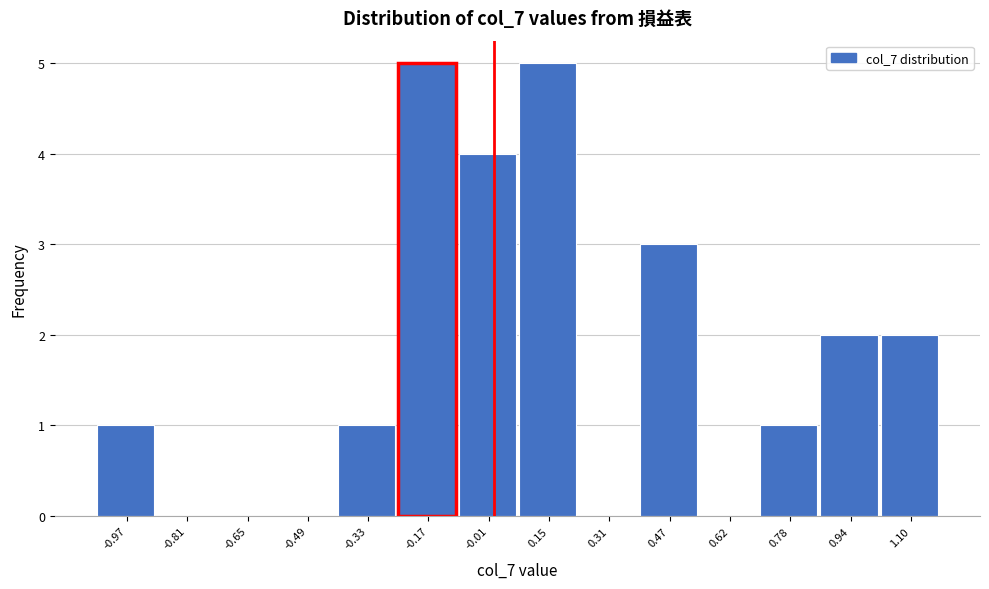

Reading left to right, list every bar in this chart as the range it spans on the x-axis followed by its height. Neither the bar edges nor the heights are printed on the chart, so give them approximately, as read against the axes.

-1.04 to -0.90: 1
-0.90 to -0.74: 0
-0.74 to -0.58: 0
-0.58 to -0.42: 0
-0.42 to -0.26: 1
-0.26 to -0.10: 5
-0.10 to 0.06: 4
0.06 to 0.22: 5
0.22 to 0.38: 0
0.38 to 0.54: 3
0.54 to 0.70: 0
0.70 to 0.86: 1
0.86 to 1.02: 2
1.02 to 1.18: 2